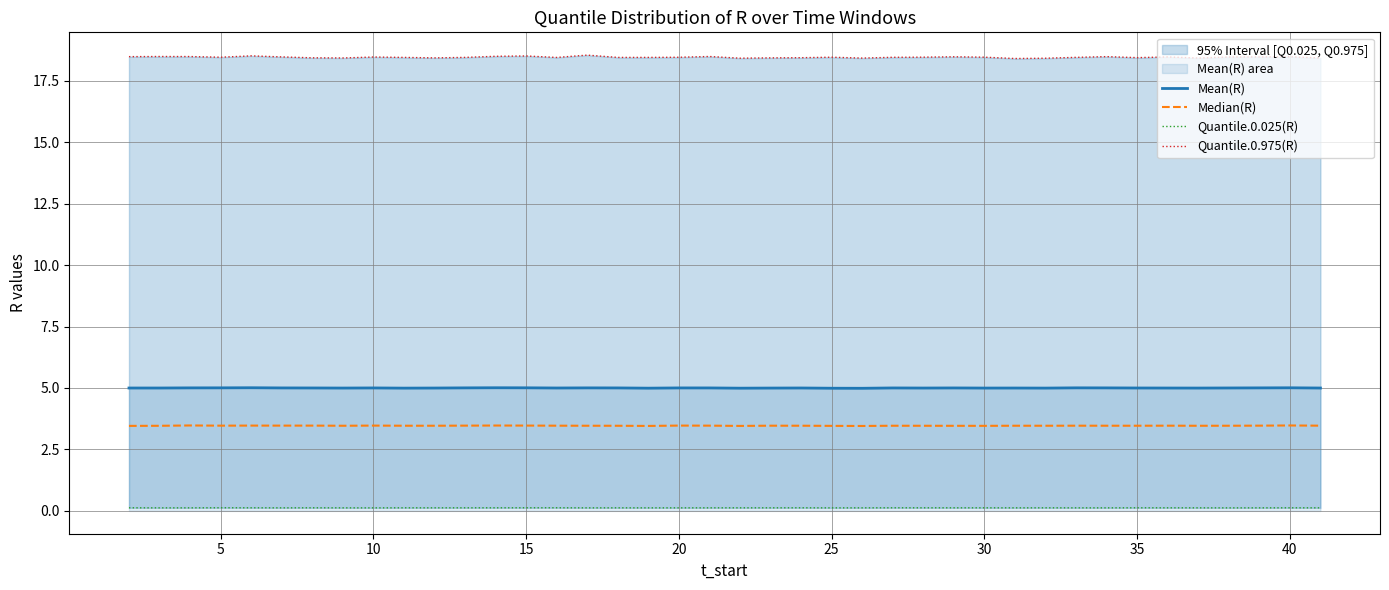

Is it true that Mean(R) equals 1.8 at 30?

False